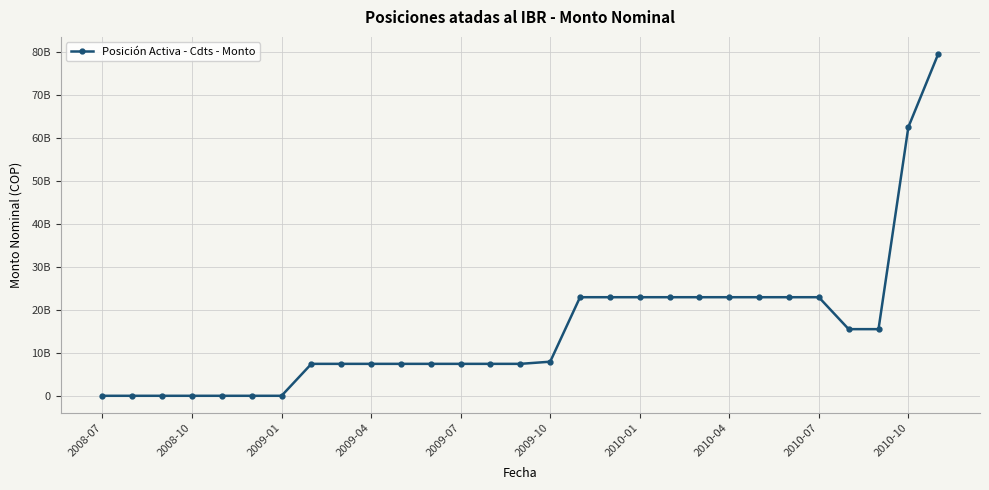

Which label corresponds to the smallest value in the chart?

2008-07